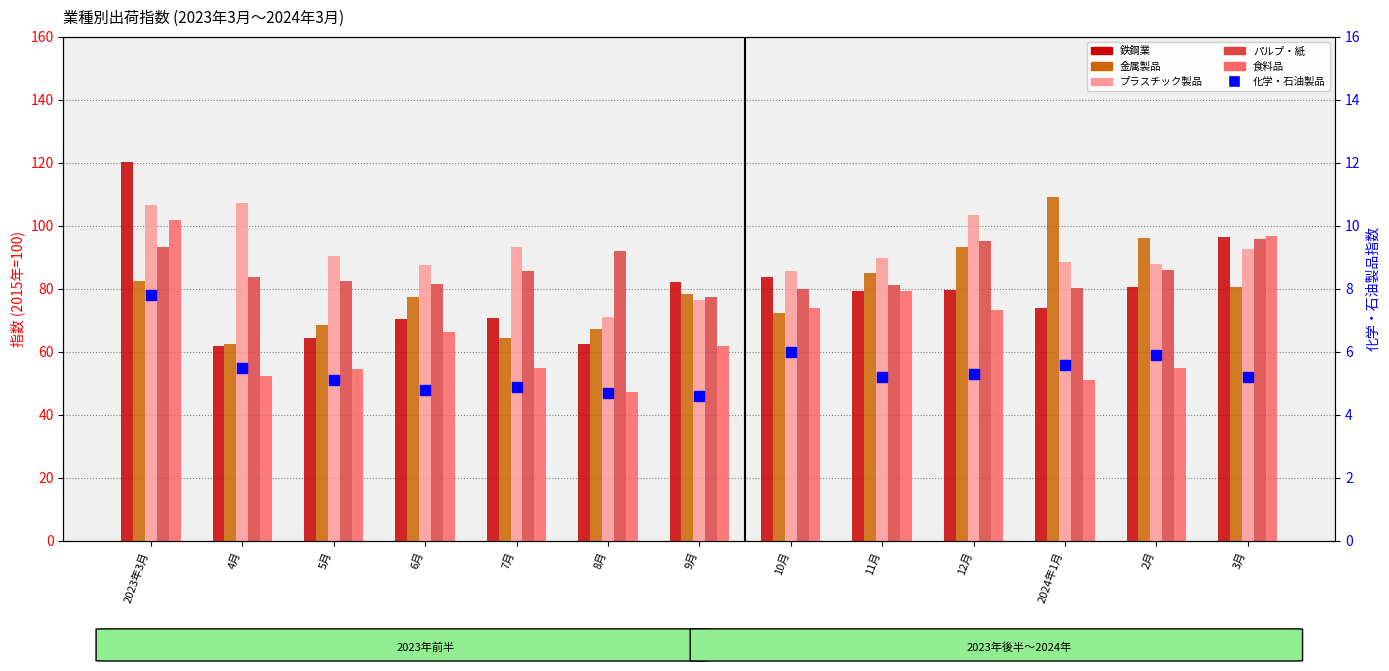

Which series changed the most between 2月 and 3月?

食料品